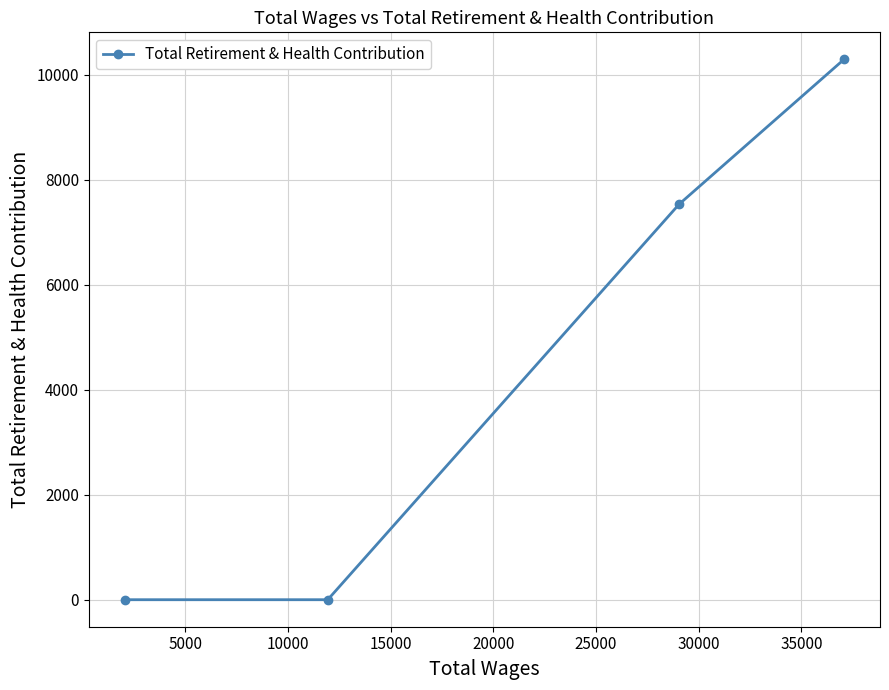

What is the sum of all values?

17822